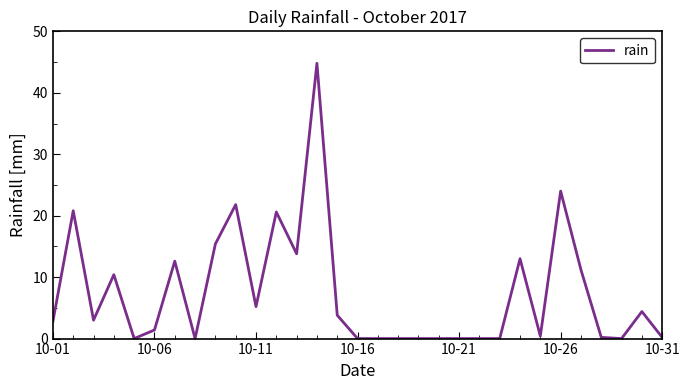

What is the difference between the maximum and minimum values?

44.8